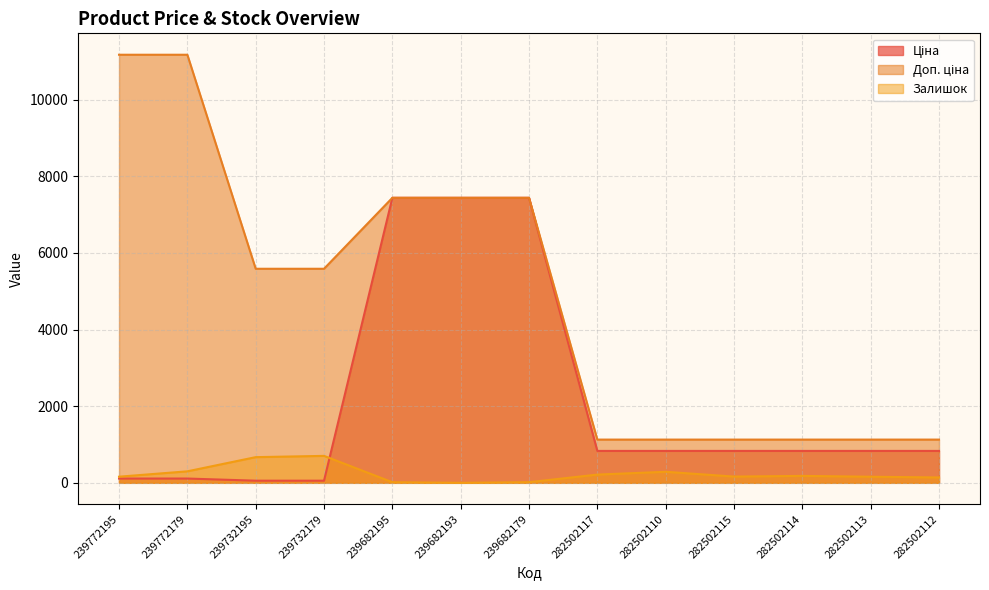

Reading left to right, transcribe all the data shown in this chart.

Ціна: 239772195=111.7	239772179=111.7	239732195=55.9	239732179=55.9	239682195=7436.2	239682193=7436.2	239682179=7436.2	282502117=832.4	282502110=832.4	282502115=832.4	282502114=832.4	282502113=832.4	282502112=832.4
Доп. ціна: 239772195=11169.0	239772179=11169.0	239732195=5585.0	239732179=5585.0	239682195=7436.2	239682193=7436.2	239682179=7436.2	282502117=1128.0	282502110=1128.0	282502115=1128.0	282502114=1128.0	282502113=1128.0	282502112=1128.0
Залишок: 239772195=160.0	239772179=300.0	239732195=670.0	239732179=703.0	239682195=16.0	239682193=0.0	239682179=17.0	282502117=215.0	282502110=288.0	282502115=163.0	282502114=181.0	282502113=159.0	282502112=140.0